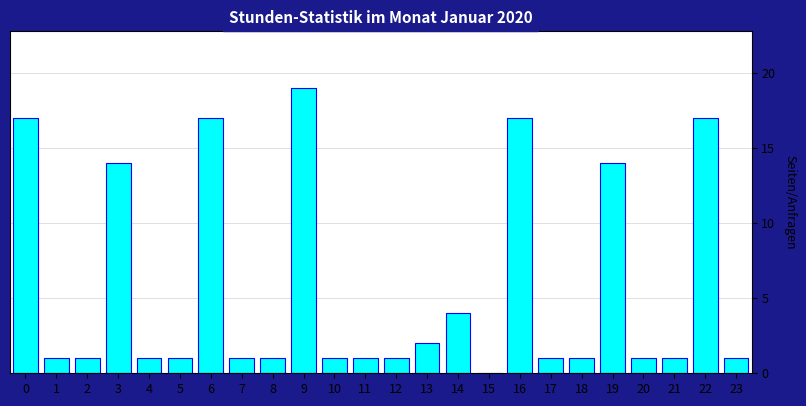

Reading right to left, list all the values displayed in this chart.

23=1	22=17	21=1	20=1	19=14	18=1	17=1	16=17	15=0	14=4	13=2	12=1	11=1	10=1	9=19	8=1	7=1	6=17	5=1	4=1	3=14	2=1	1=1	0=17